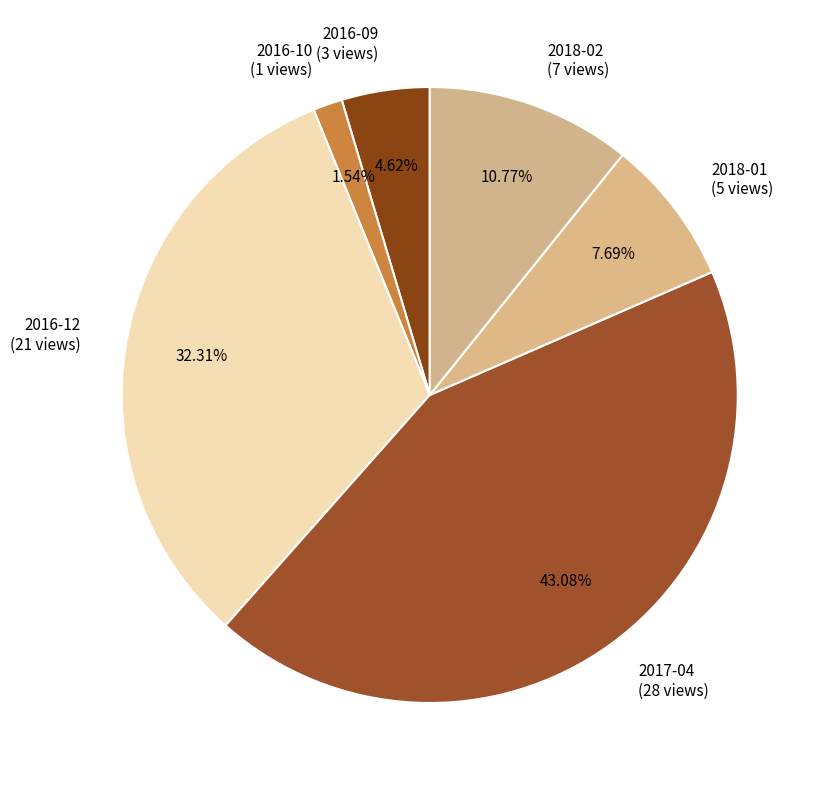

How many slices are in this pie chart?

6